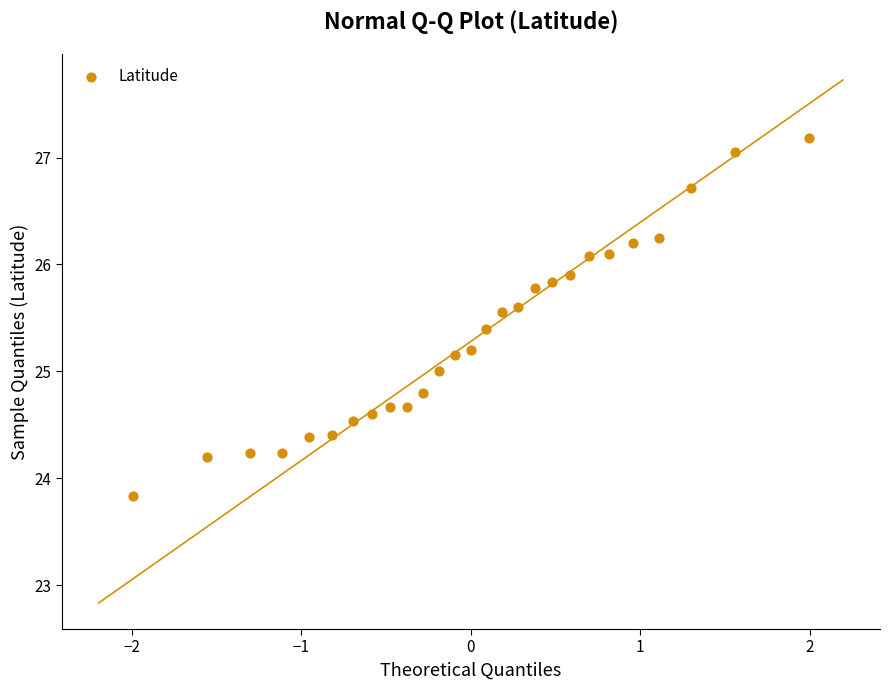

What is the range of X values (max minus min)?

4.0